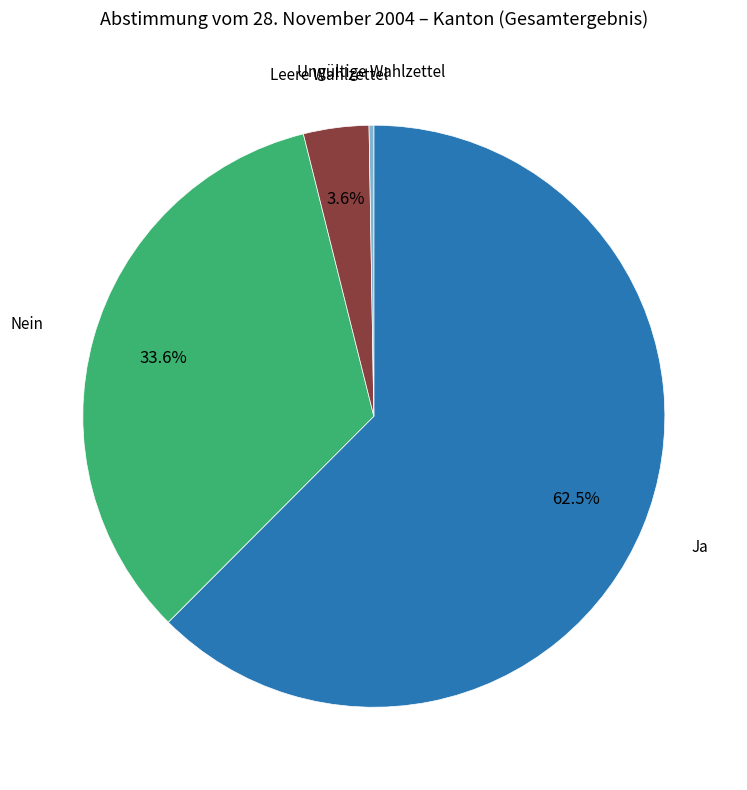

Which category has the biggest portion of the pie?

Ja